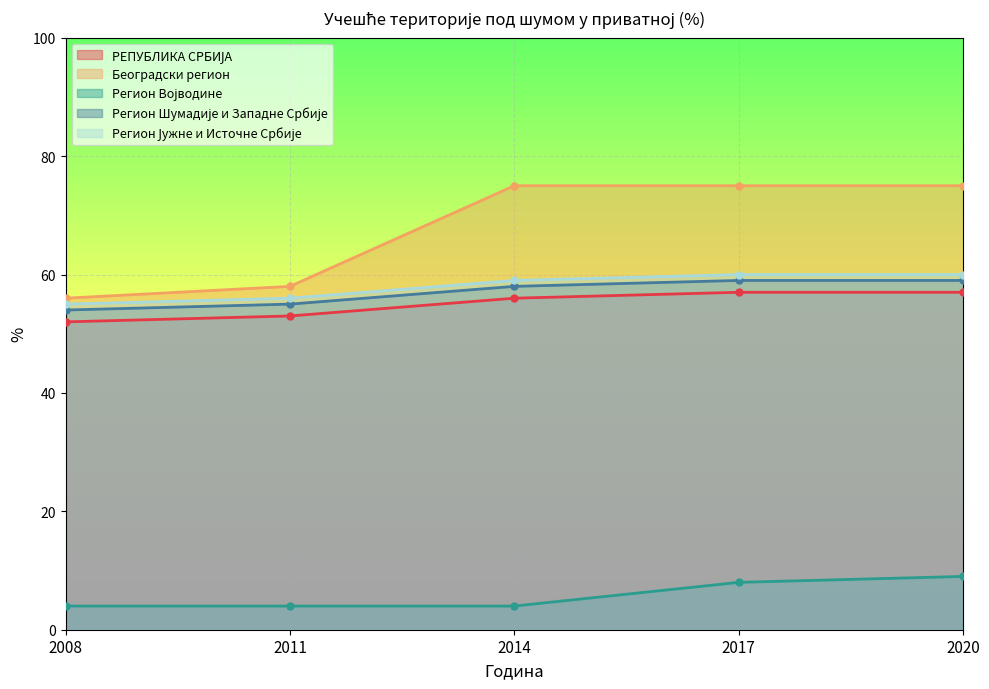

What is the difference between the Регион Шумадије и Западне Србије values at 2008 and 2014?

4